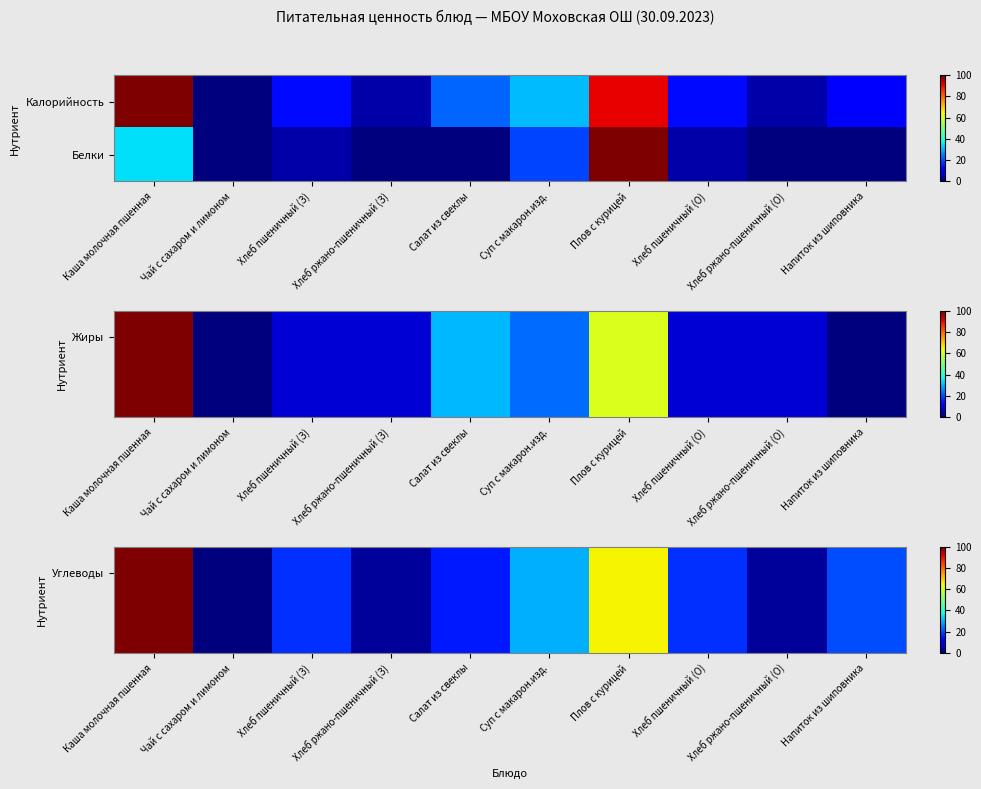

What is the approximate value of Углеводы at Суп с макарон.изд.?

30.0